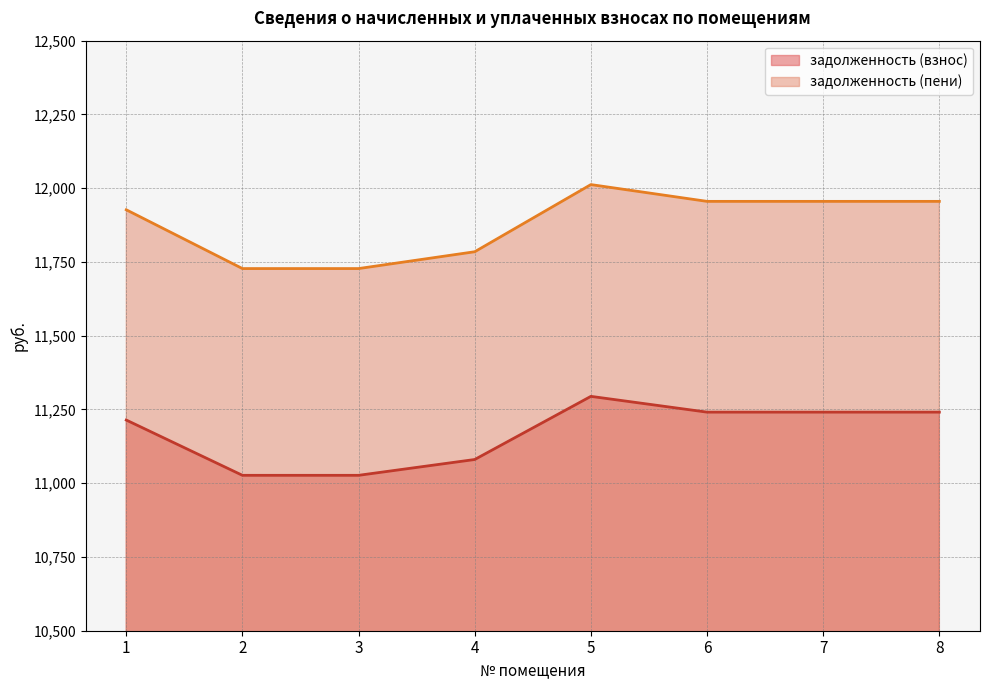

Which series changed the most between 5 and 8?

задолженность (пени)